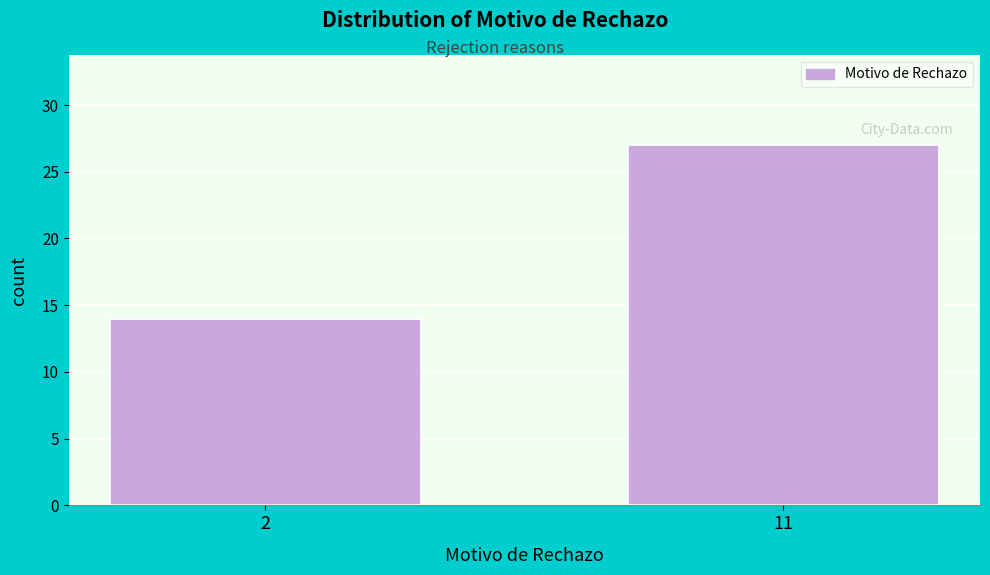

Reading left to right, what are all the values shown in this chart?

2=14	11=27